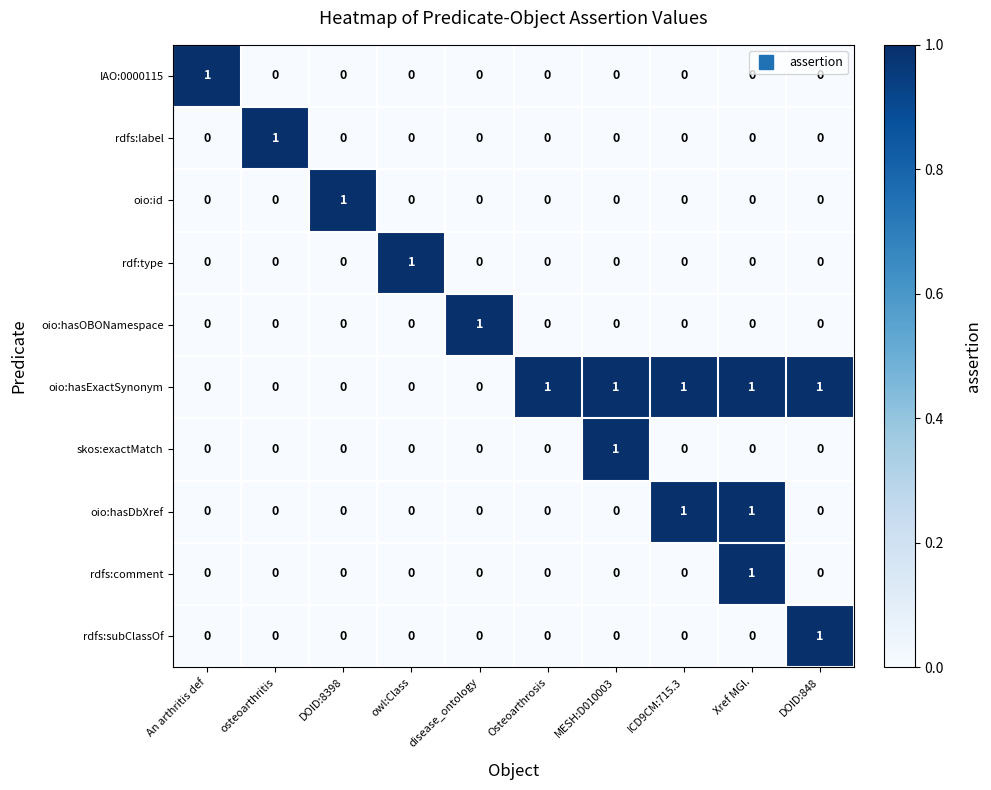

Count the IAO:0000115 values in the range 0 to 1.

10